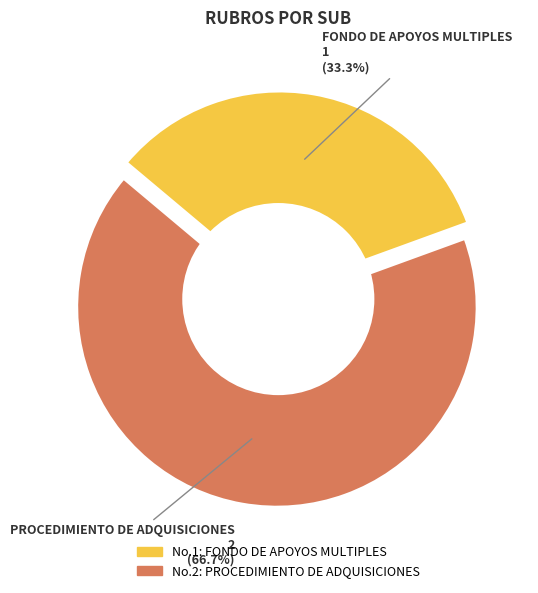

Which has a higher value, 2 or 1?

2